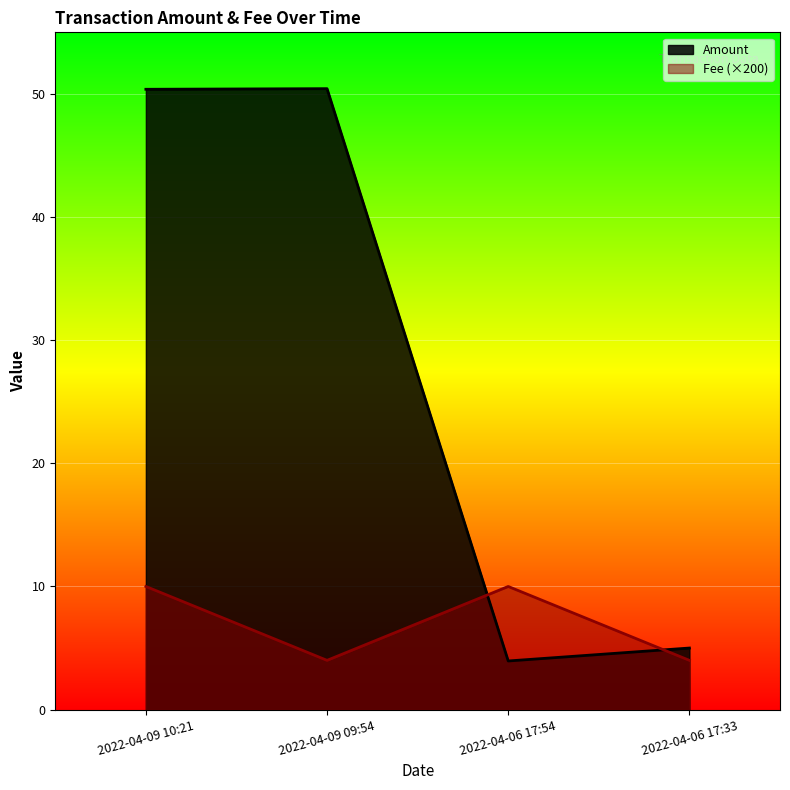

At which category does Amount reach its first local peak?

2022-04-09 09:54